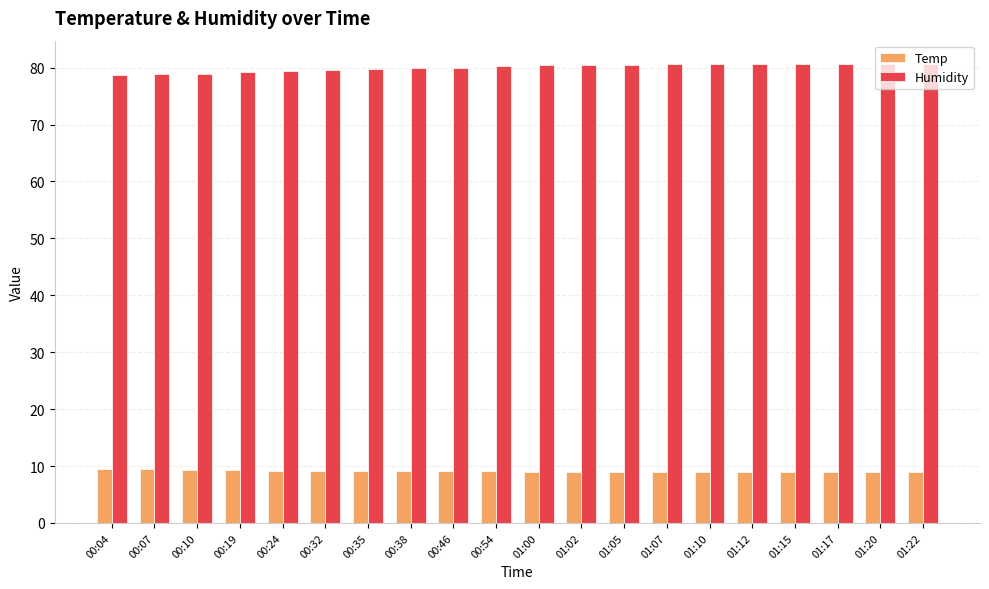

Count the number of data series in this chart.

2